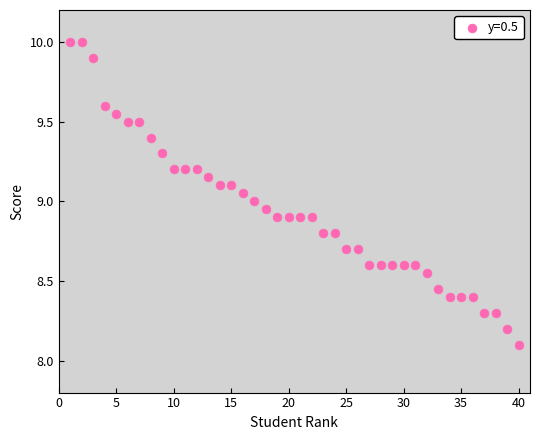

What is the range of Y values (max minus min)?

1.9